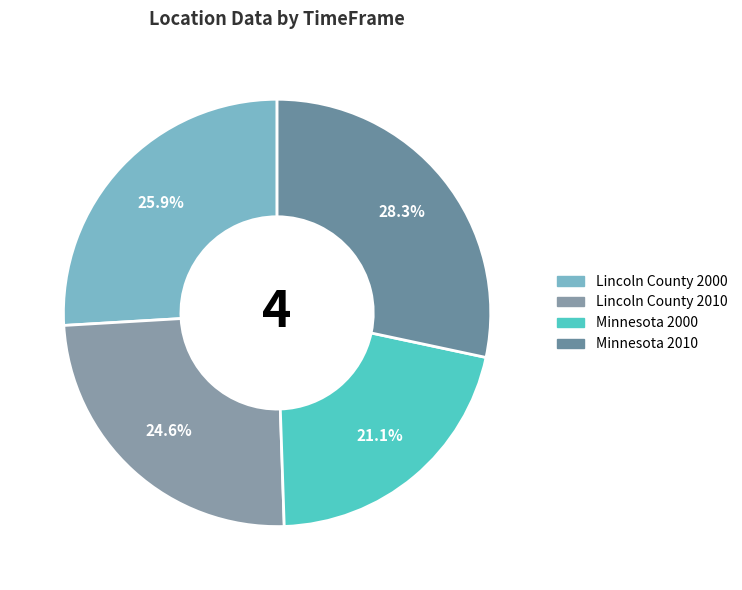

How many segments does this pie chart have?

4